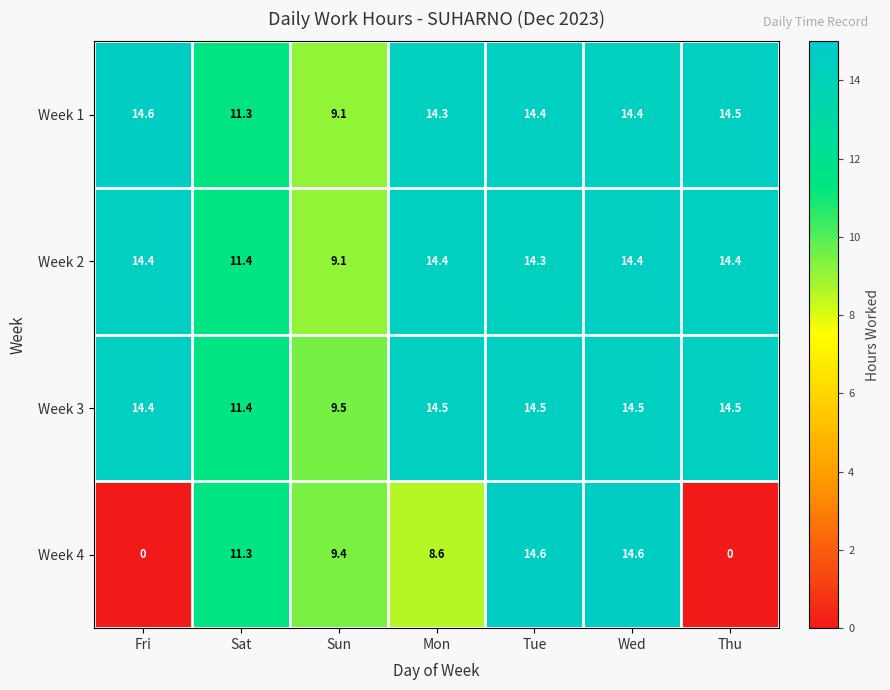

Where is Week 2 nearest to the value 11?

Sat